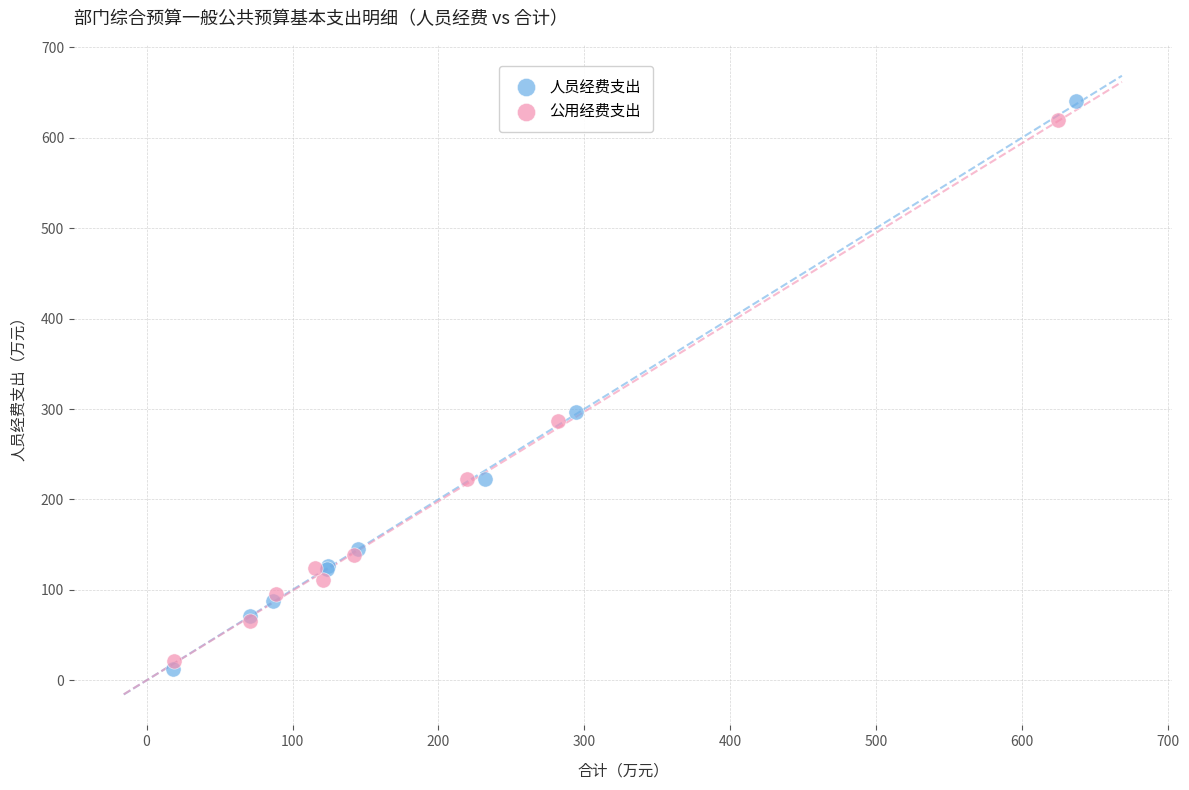

Which series has the largest Y range (max minus min)?

人员经费支出